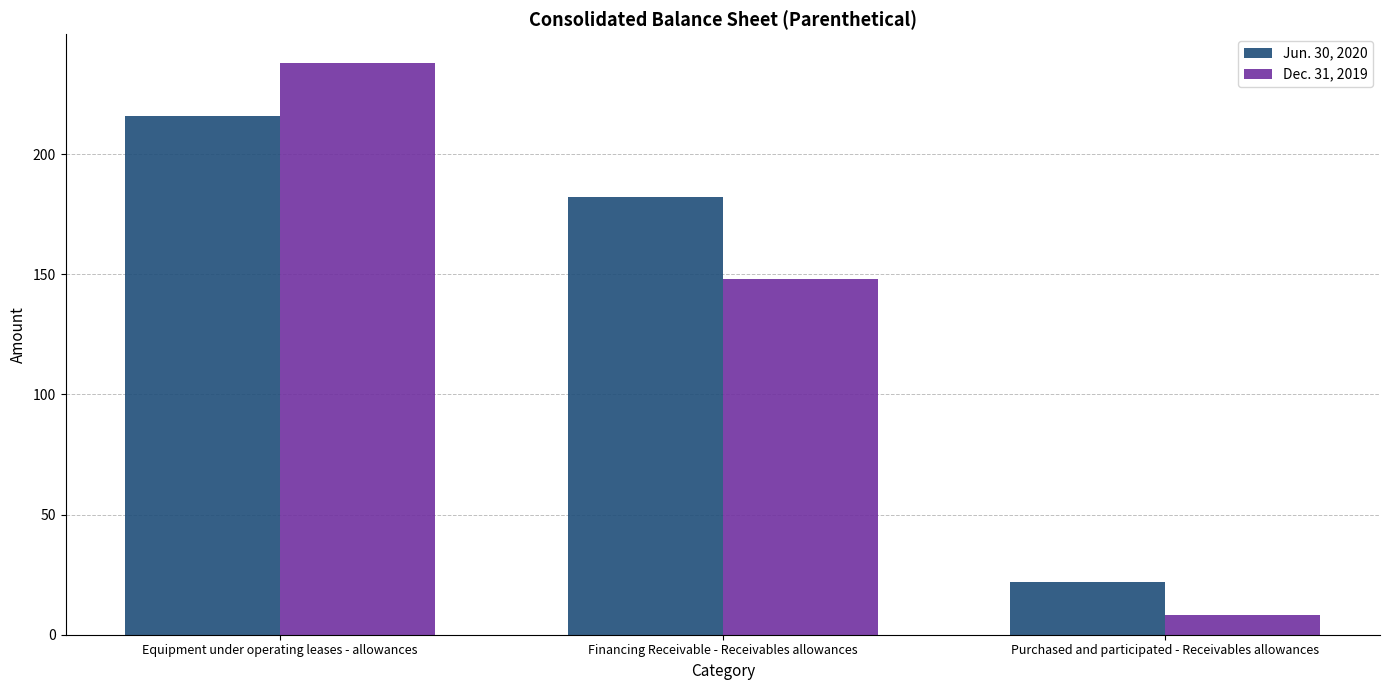

Reading left to right, what are all the values shown in this chart?

Jun. 30, 2020: Equipment under operating leases - allowances=216	Financing Receivable - Receivables allowances=182	Purchased and participated - Receivables allowances=22
Dec. 31, 2019: Equipment under operating leases - allowances=238	Financing Receivable - Receivables allowances=148	Purchased and participated - Receivables allowances=8